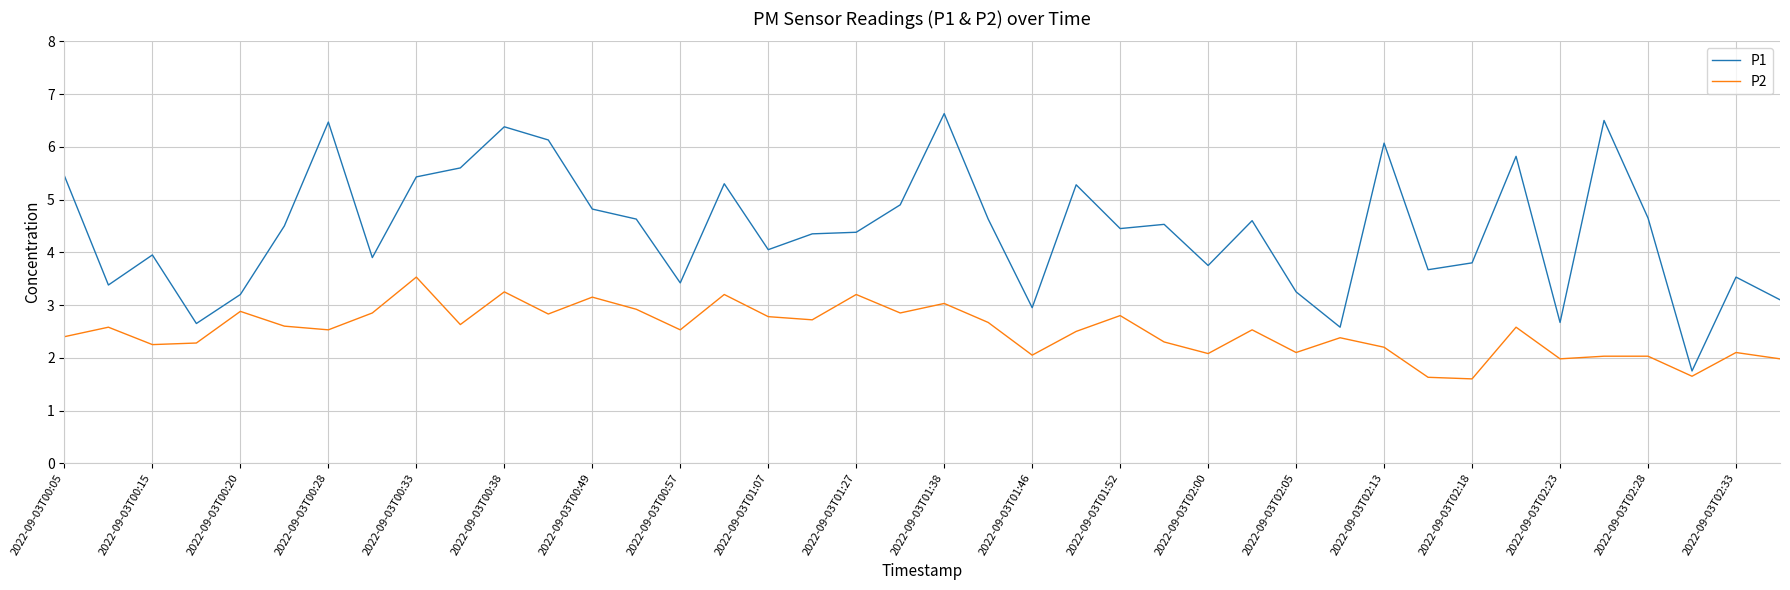

True or false: P2 and P1 intersect in this chart.

False